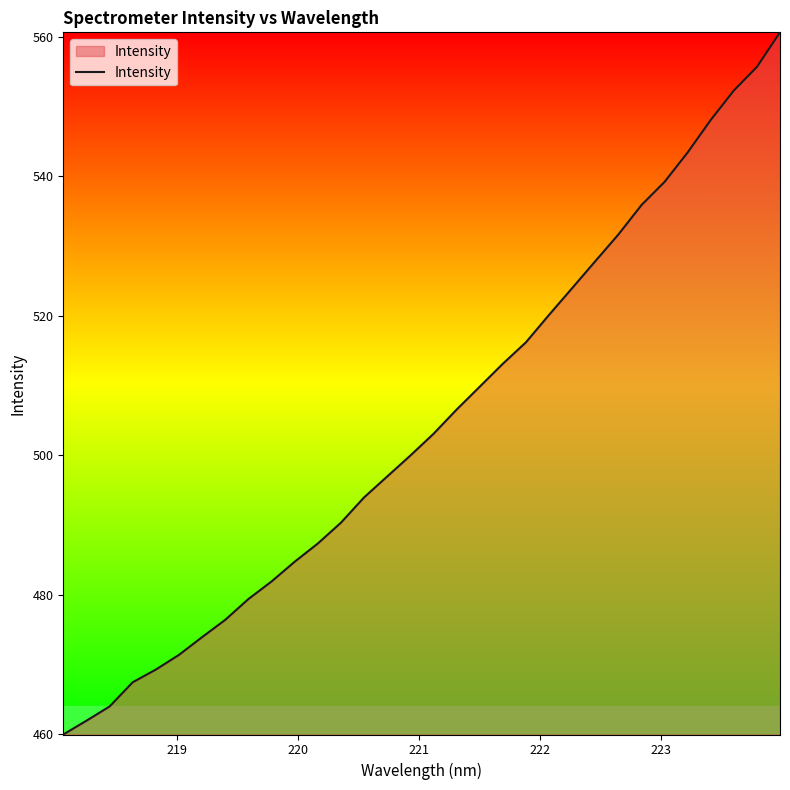

How many categories are shown in the chart?

32